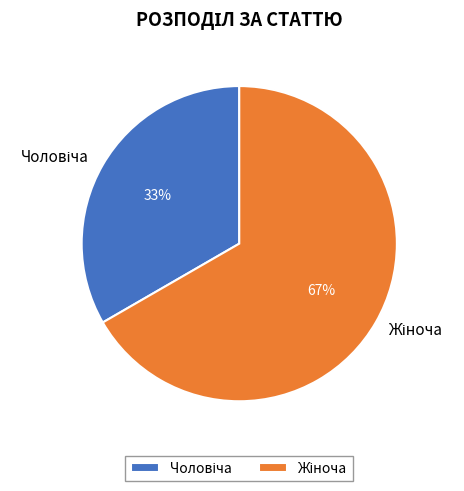

To the nearest percent, what is the average slice percentage?

50%